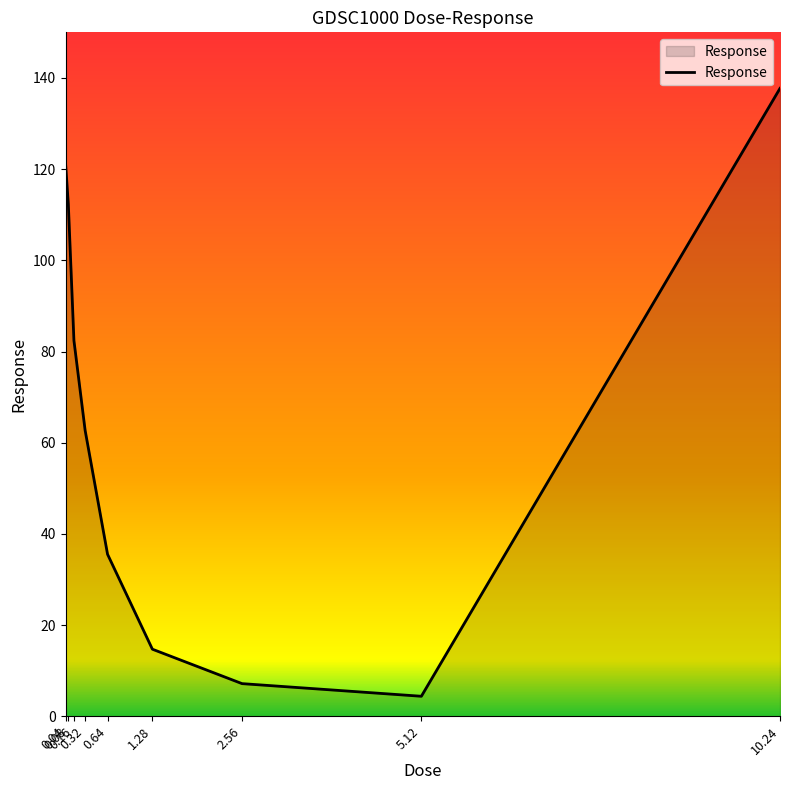

Reading left to right, transcribe all the data shown in this chart.

121.3	112.3	82.4	62.7	35.5	14.7	7.2	4.4	137.7